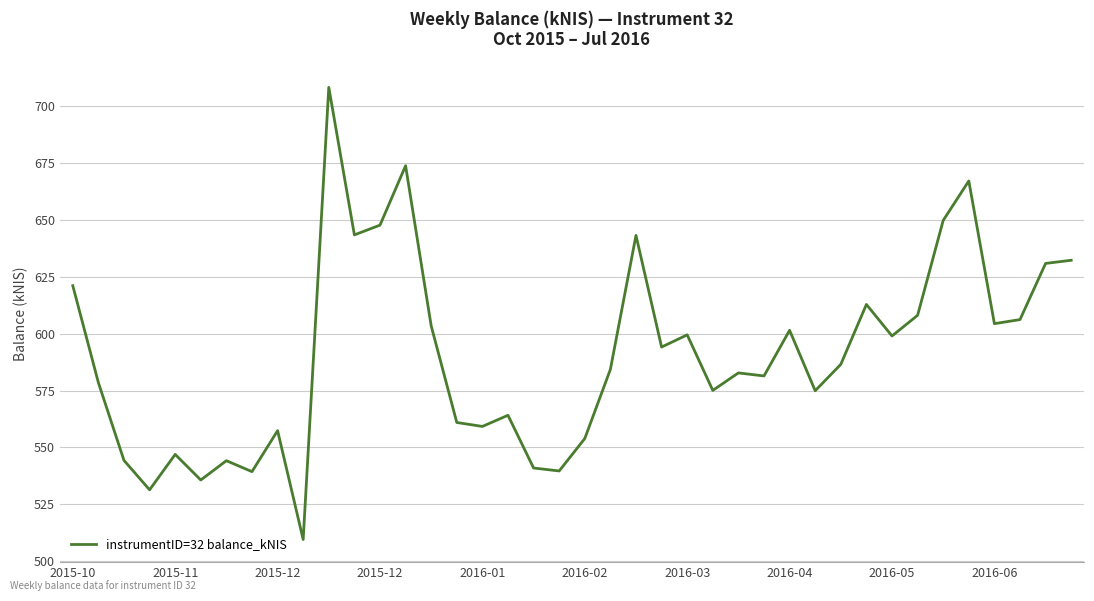

What is the minimum value shown in the chart?

509.5